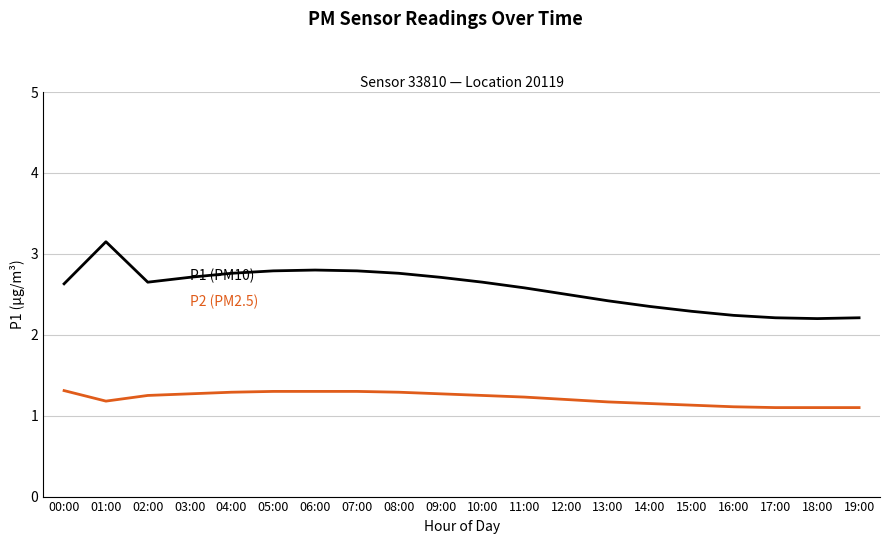

At which category is the sum across all series the highest?

01:00